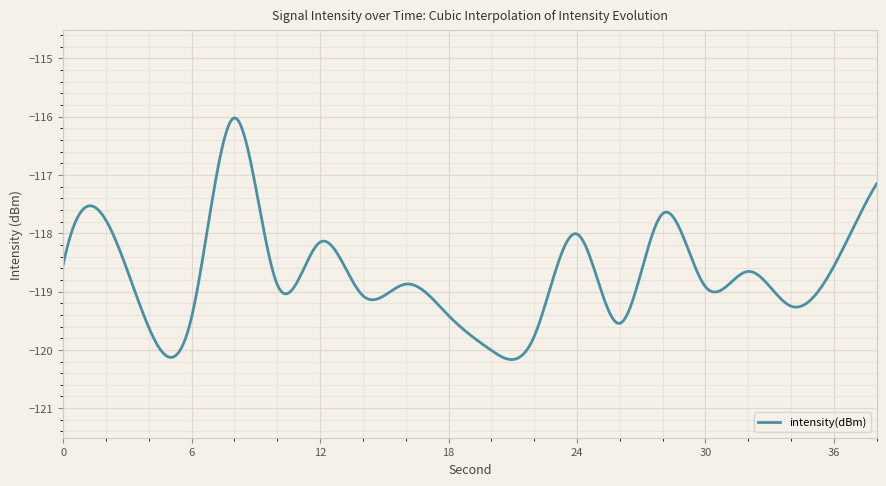

What is the difference between the maximum and minimum values?

4.1